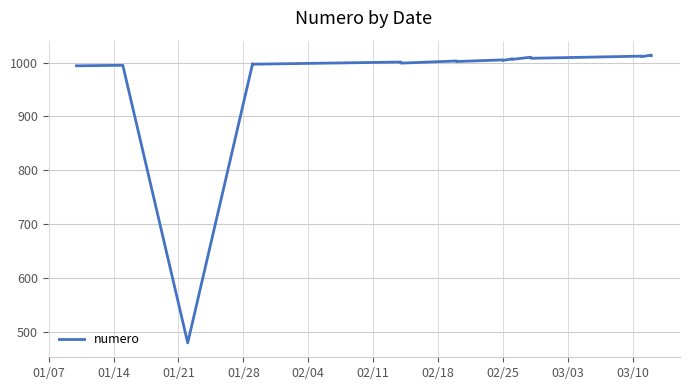

The value at 01/07 is 1320. True or false?

False